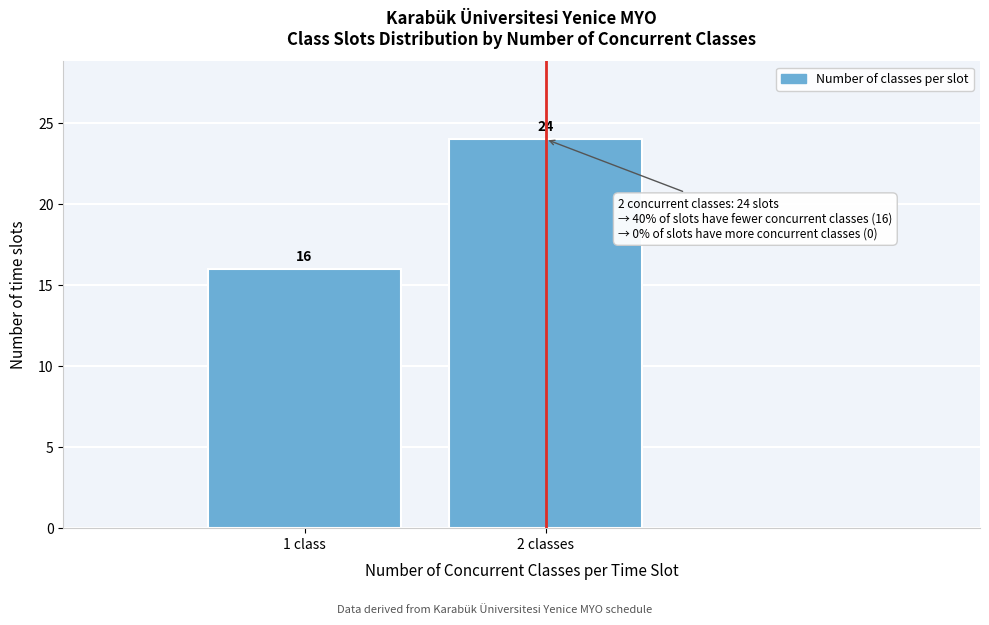

Reading left to right, transcribe all the data shown in this chart.

1 class=16	2 classes=24